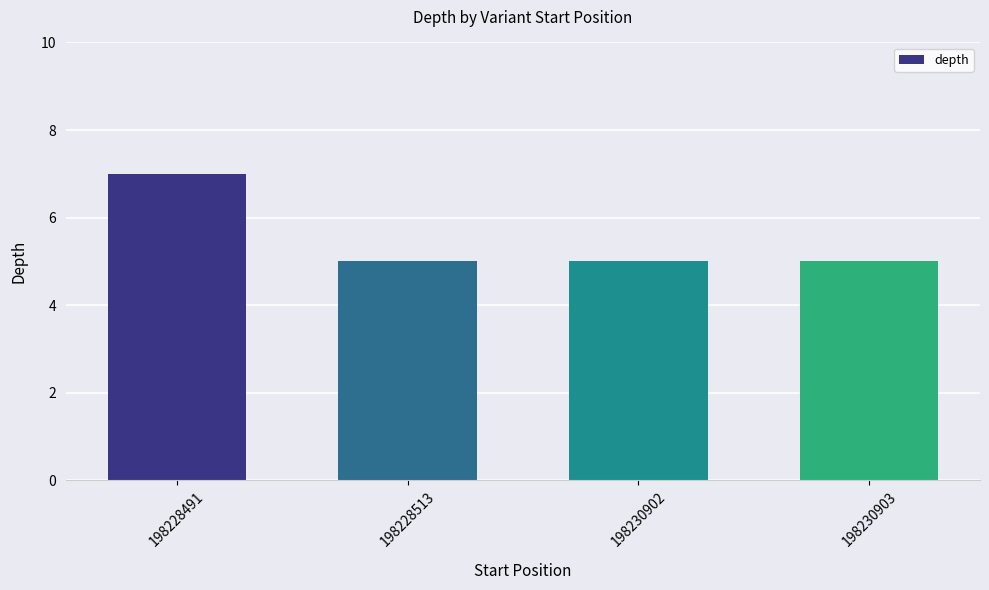

What is the ratio of the value at 198228491 to the value at 198230903?

1.4